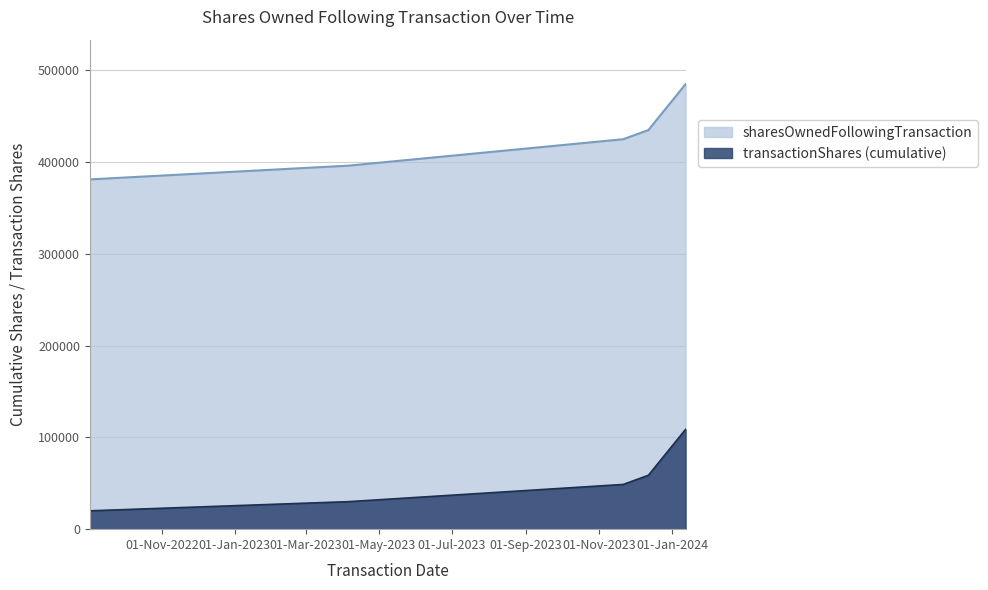

What is the change in value from 2022-09-02 to 2023-04-06?

+15000